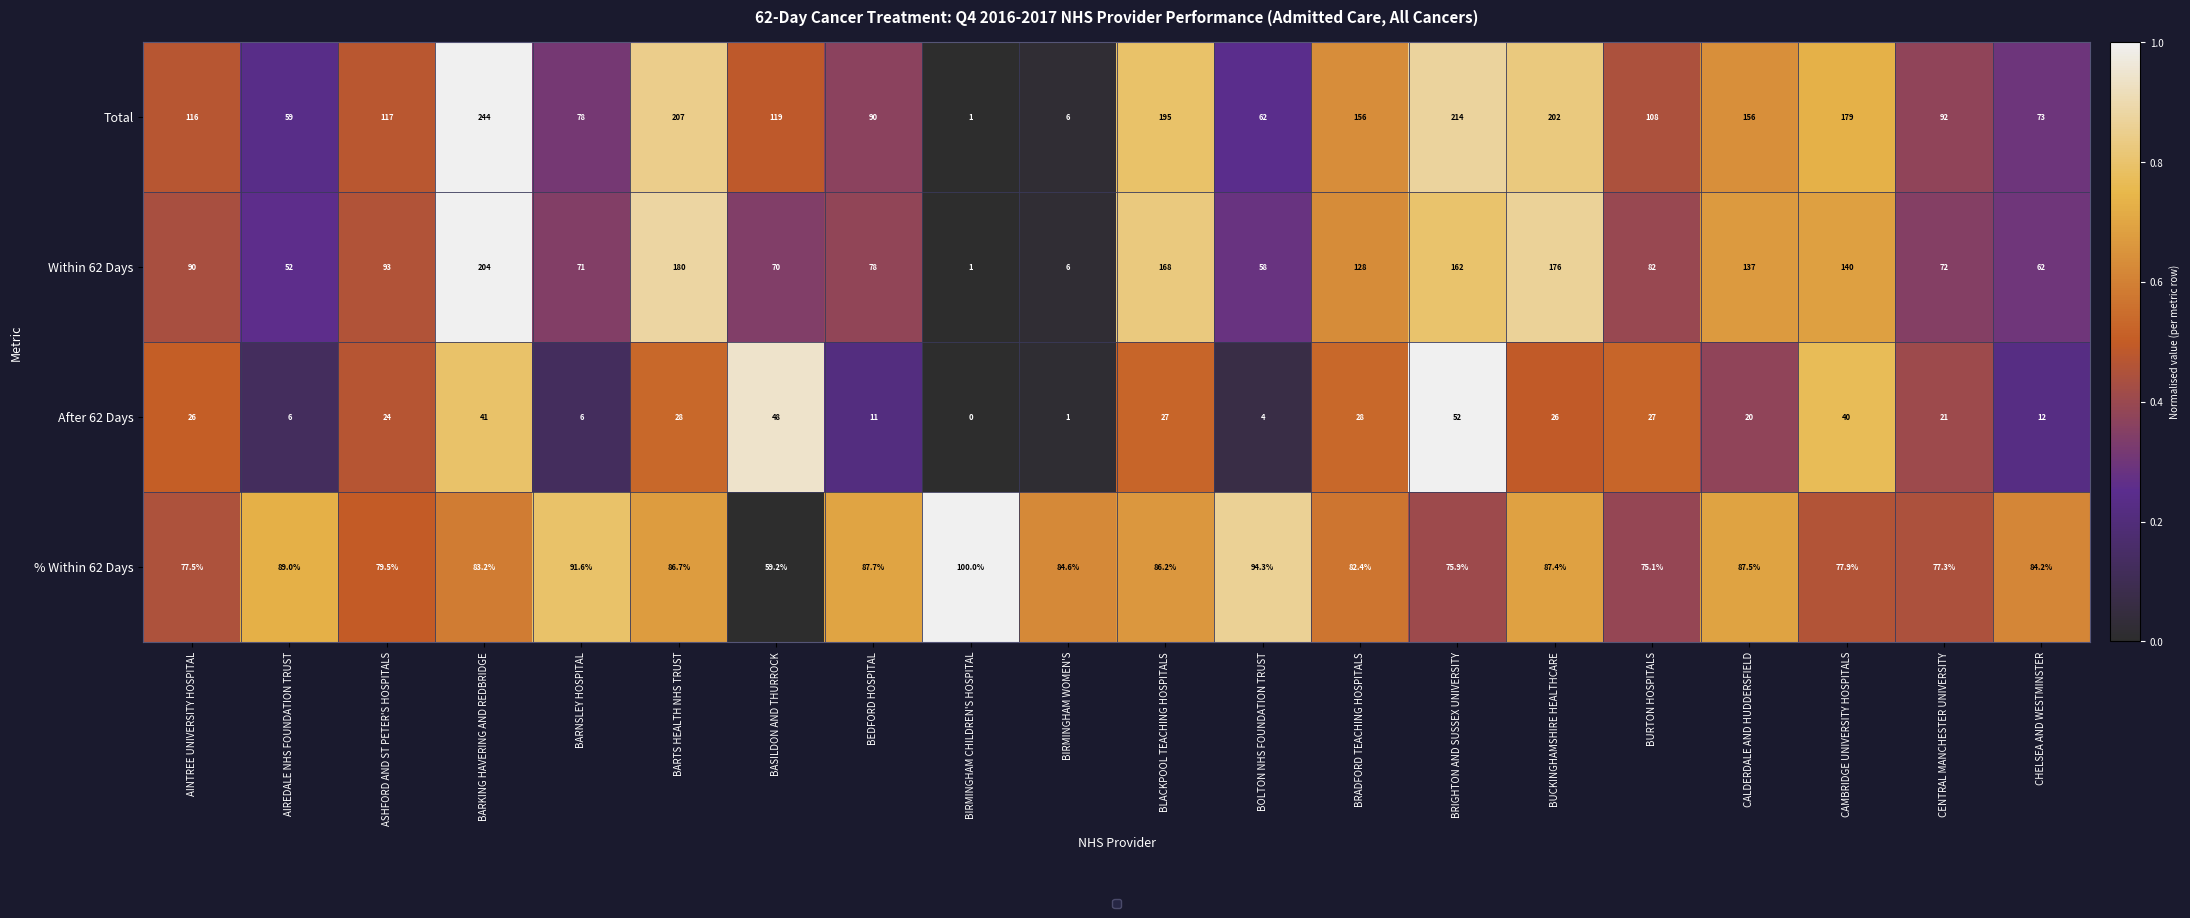

List the series in order of their peak value, highest first.

Total, Within 62 Days, % Within 62 Days, After 62 Days